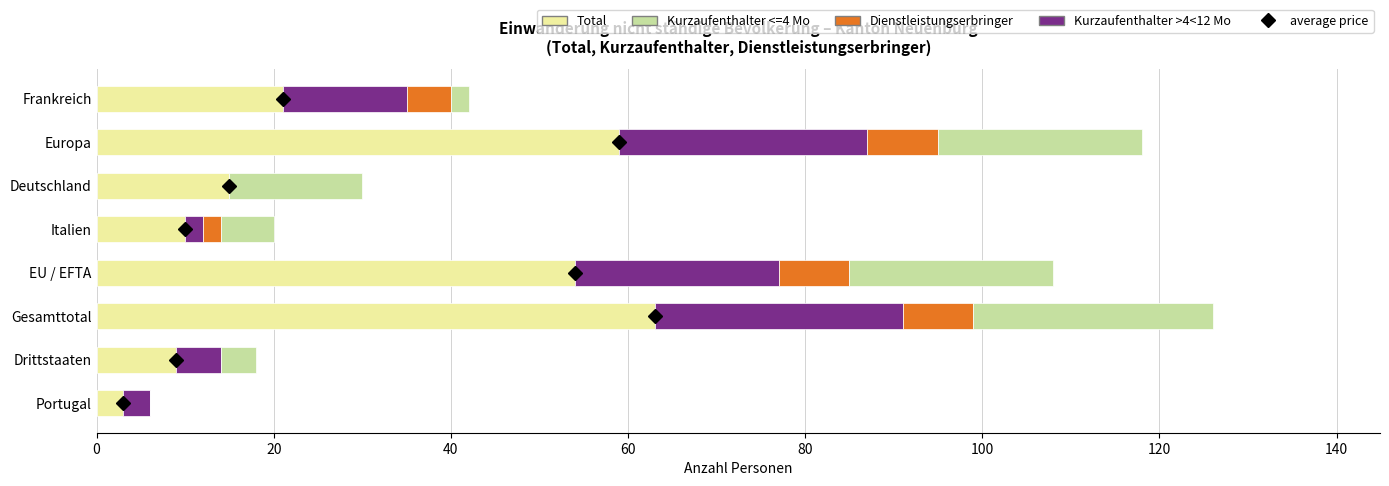

What is the total value across all series at Portugal?

6